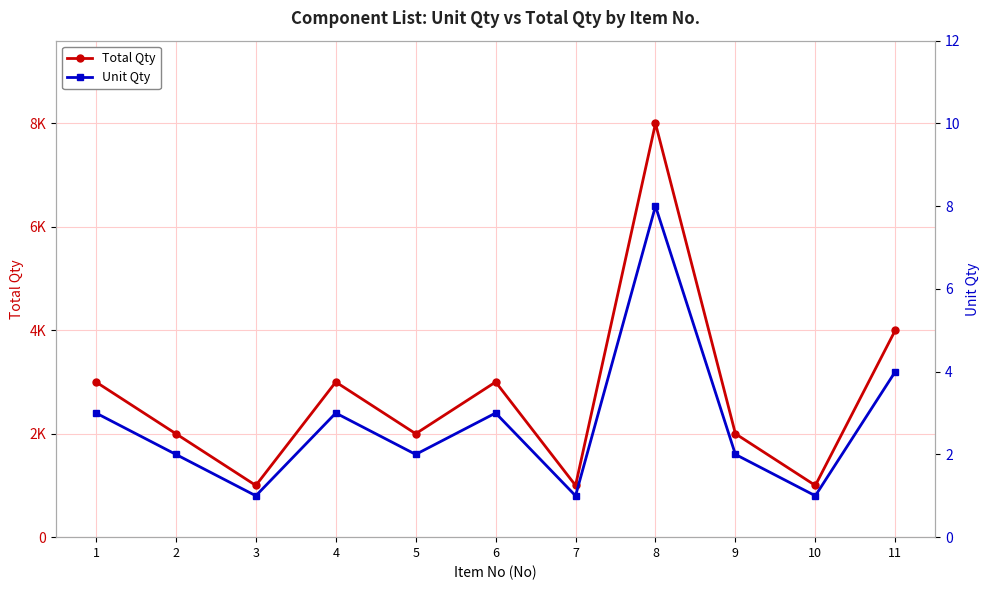

How many values in the Unit Qty series are below 2?

3